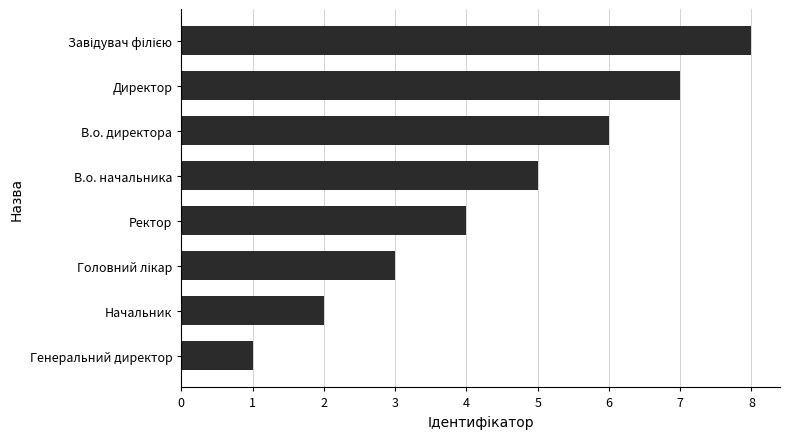

Between Директор and В.о. директора, which is larger?

Директор